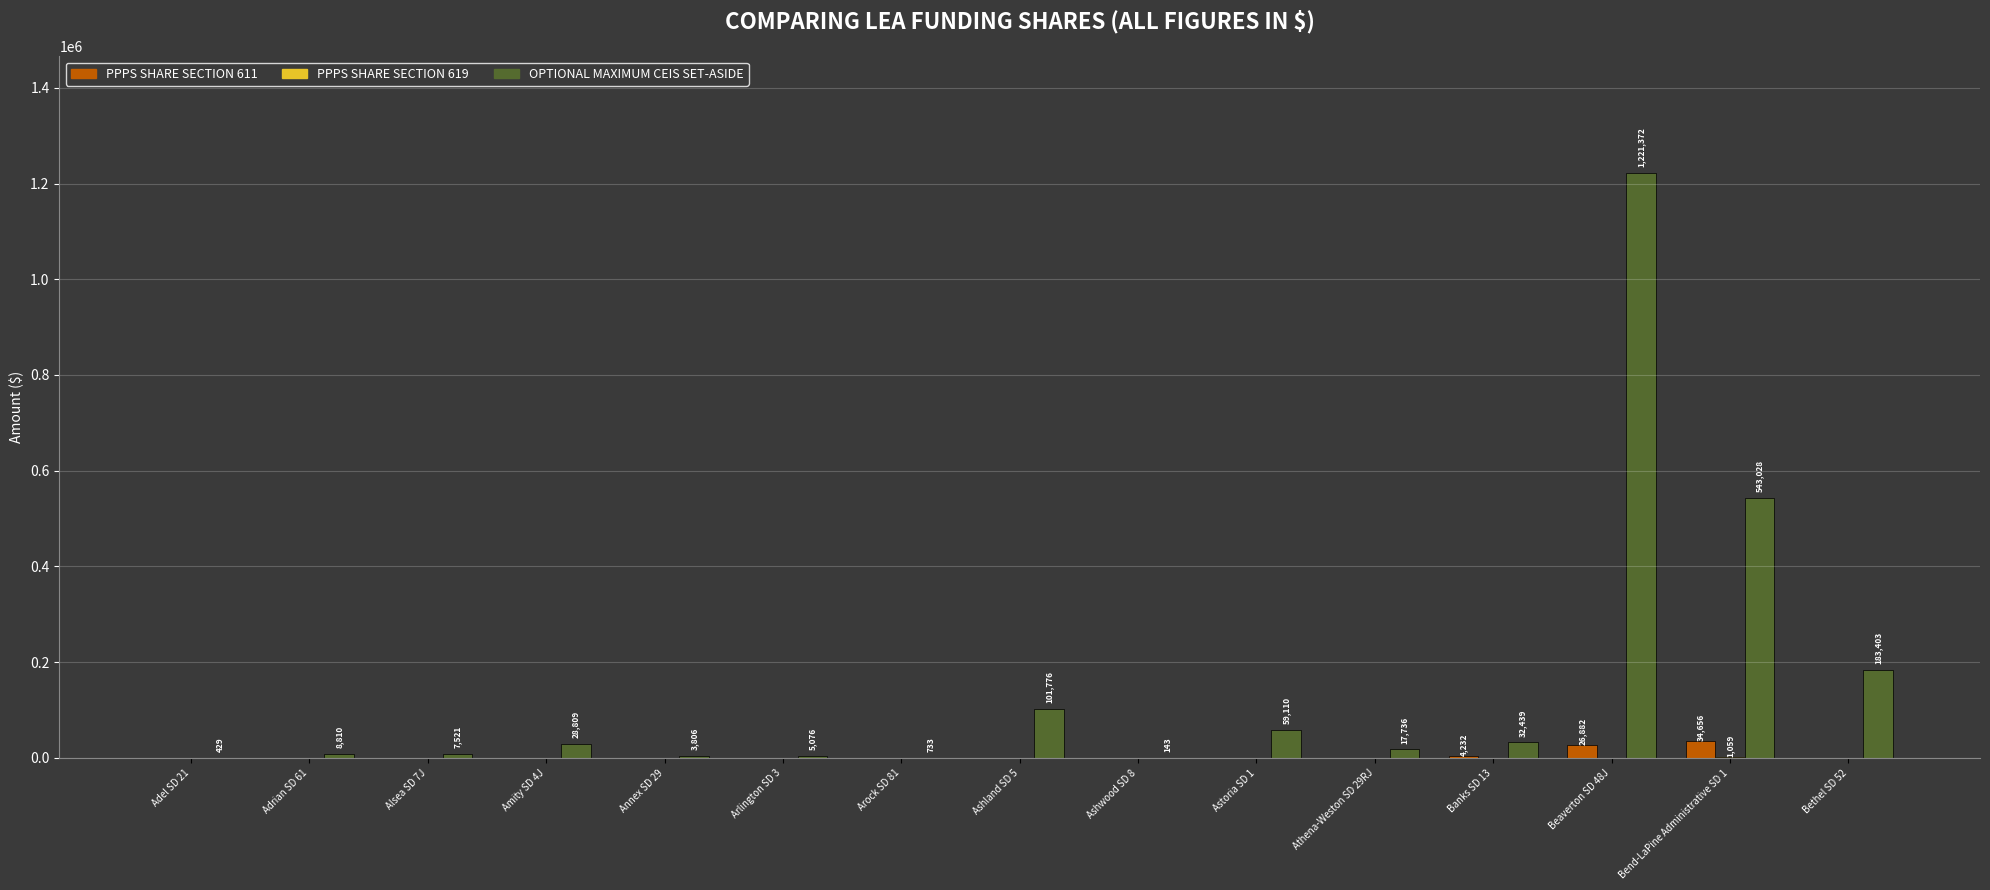

What is the maximum value shown in the chart?

1221371.9